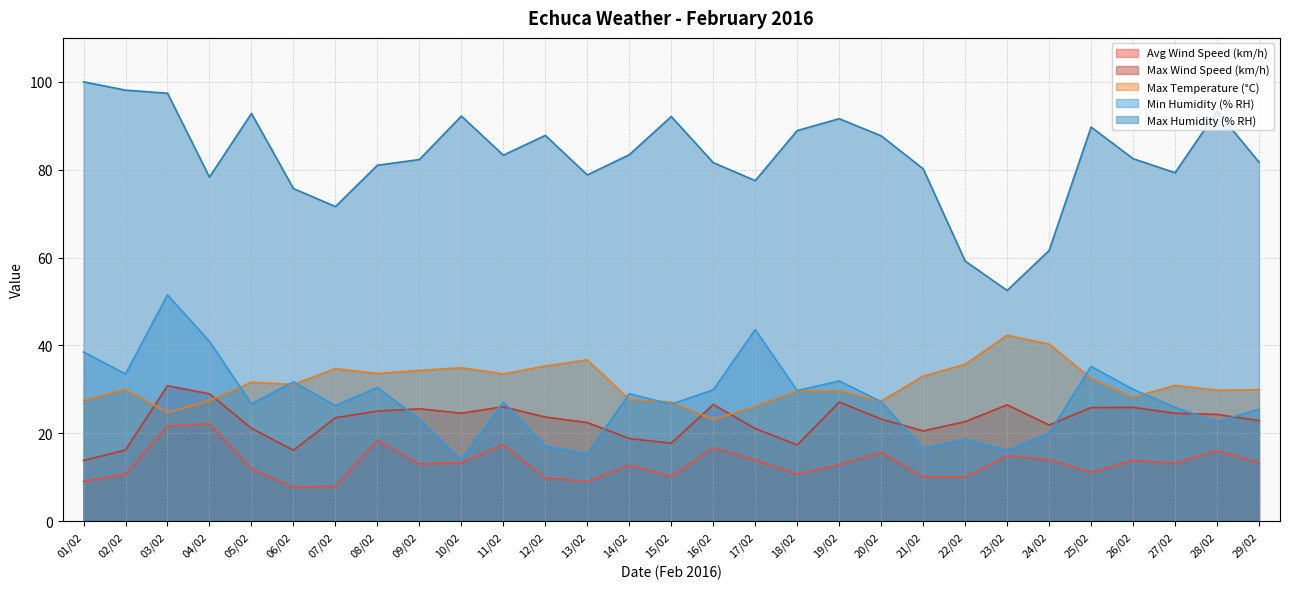

What is the label of the 5th point from the right?

25/02